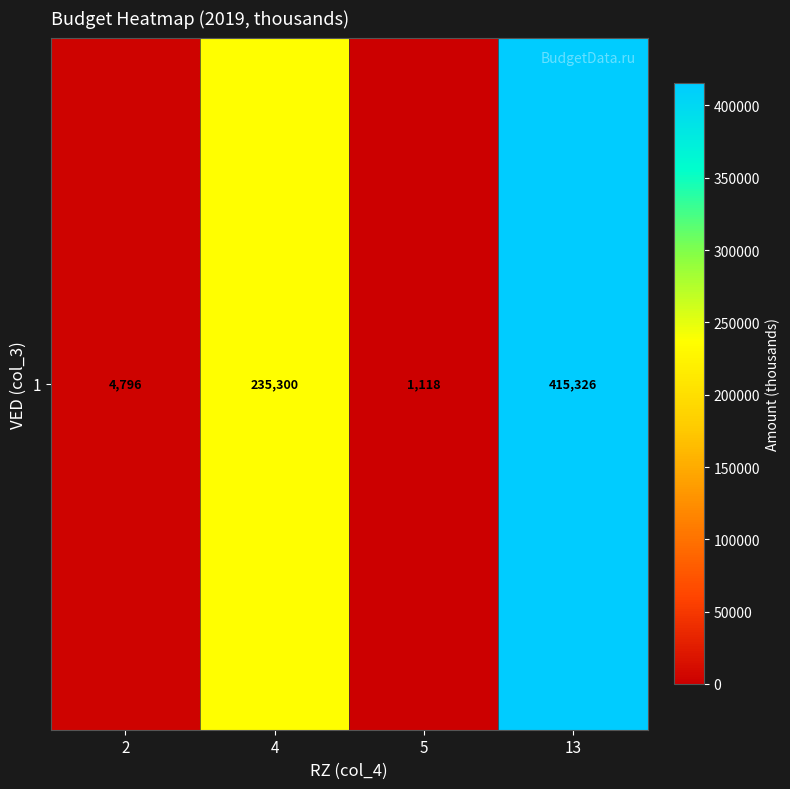

List the labels in order of value, largest first.

13, 4, 2, 5